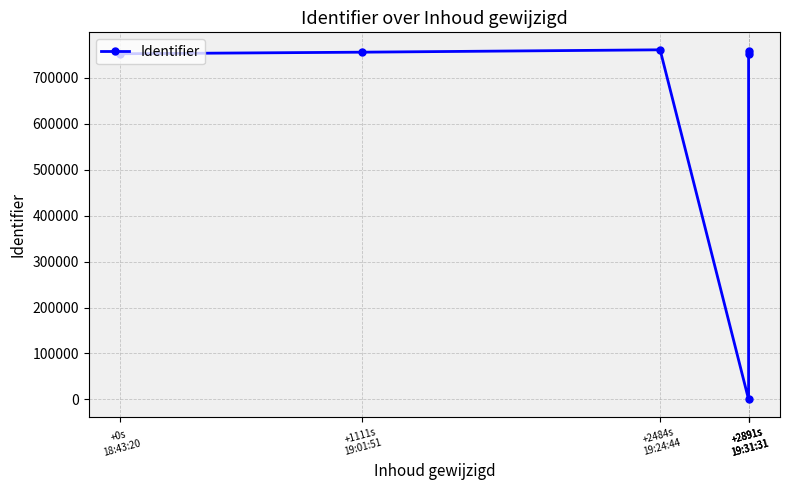

Count the number of values greater than 755449.

2